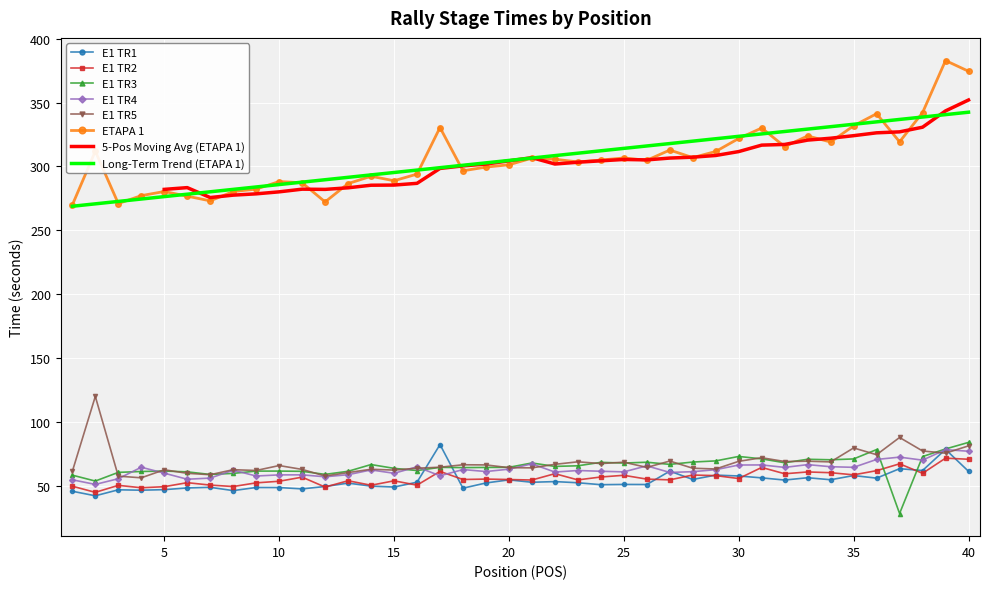

How many interior local peaks does the E1 TR1 series have?

14